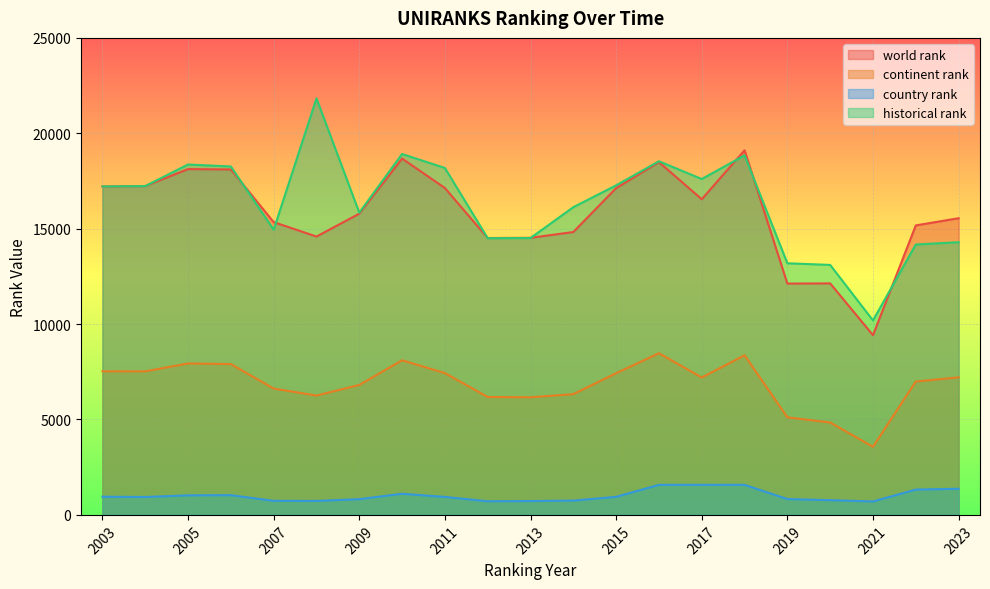

True or false: country rank and world rank intersect in this chart.

False